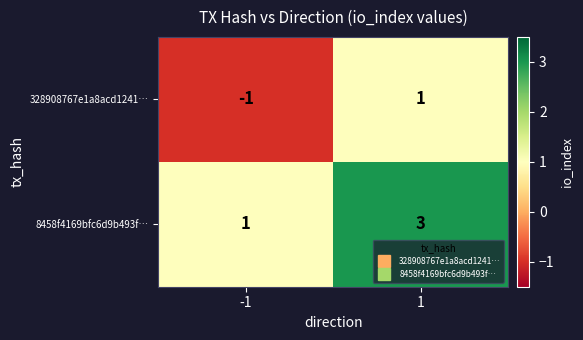

True or false: 328908767e1a8acd1241… has a value of -1 at -1.

True